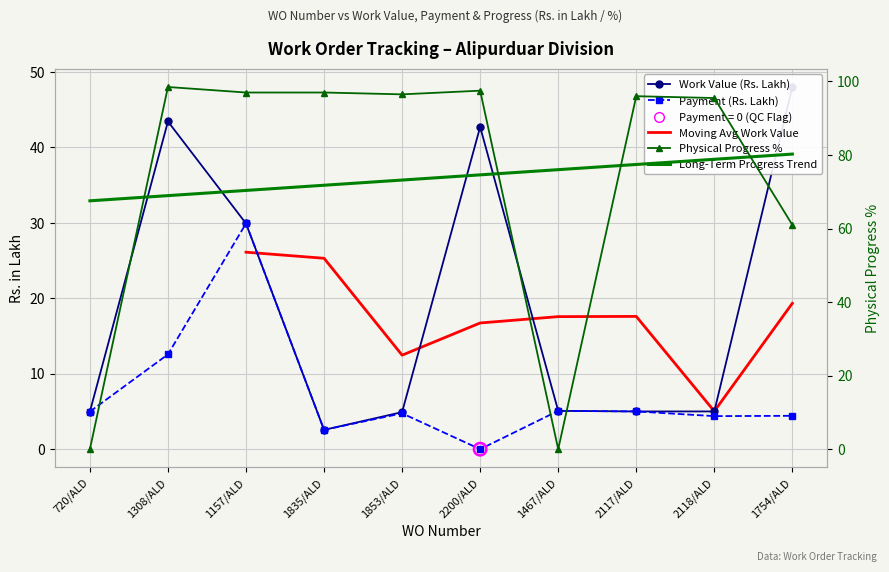

Which series has the largest Y range (max minus min)?

Physical Progress %